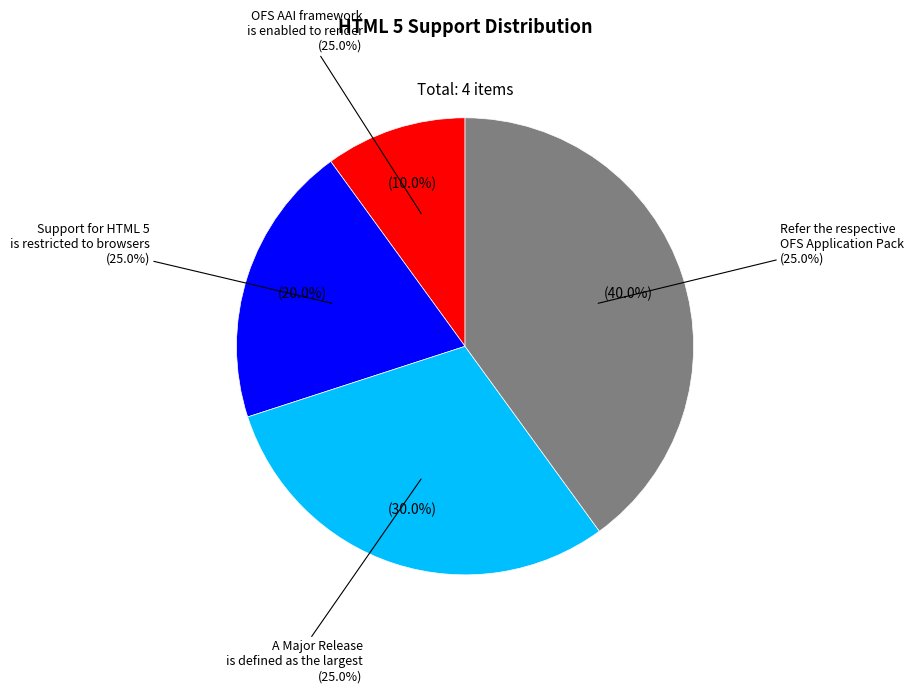

What is the ratio of the value at A Major Release is defined as the largest to the value at Support for HTML 5 is restricted to browsers?

1.5